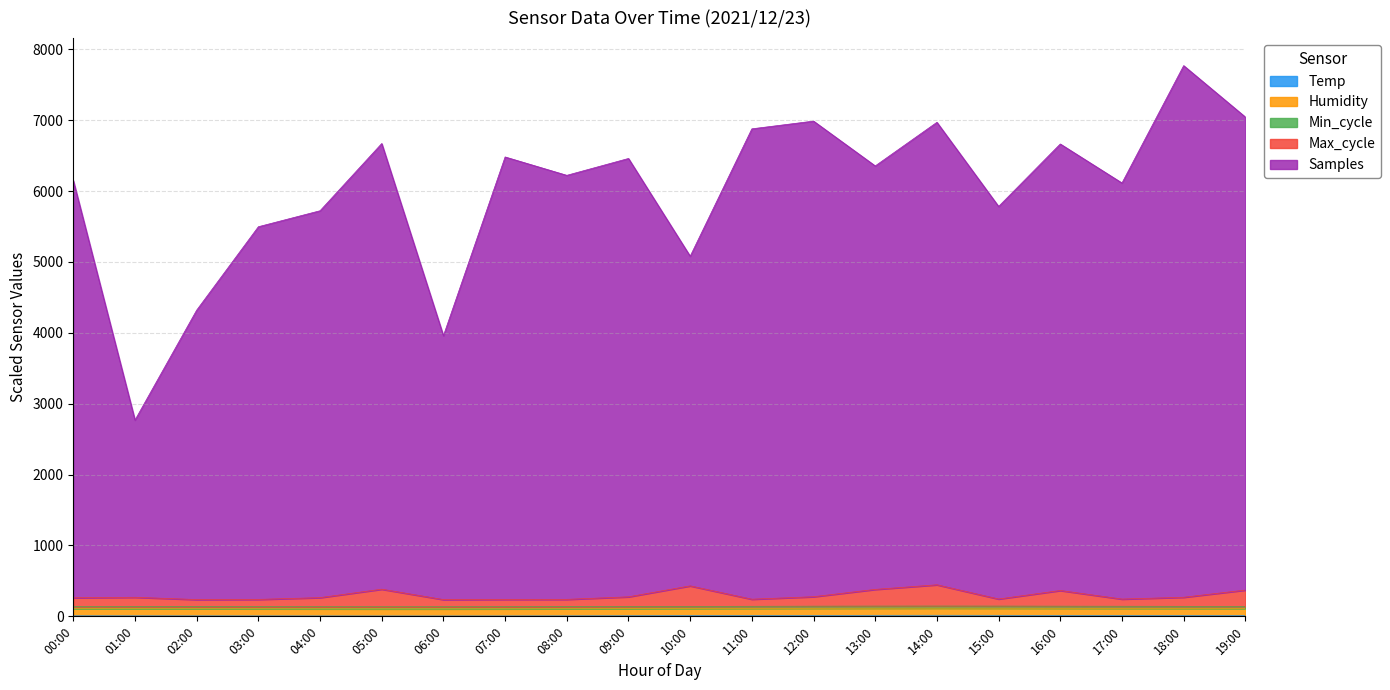

Which series has the largest range (max minus min)?

Samples